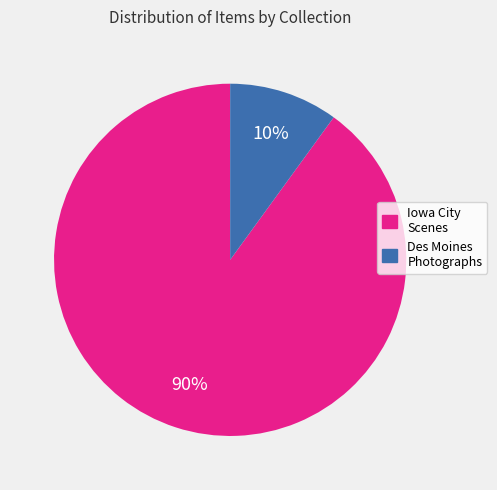

How many slices are in this pie chart?

2